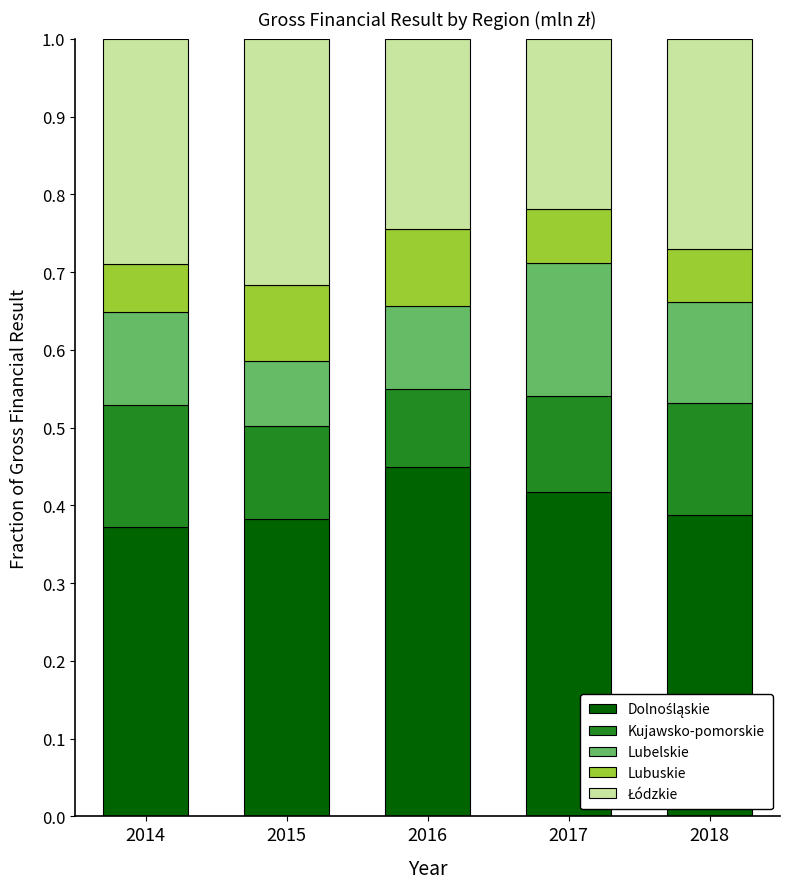

What is the total value across all series at 2015?

1.0